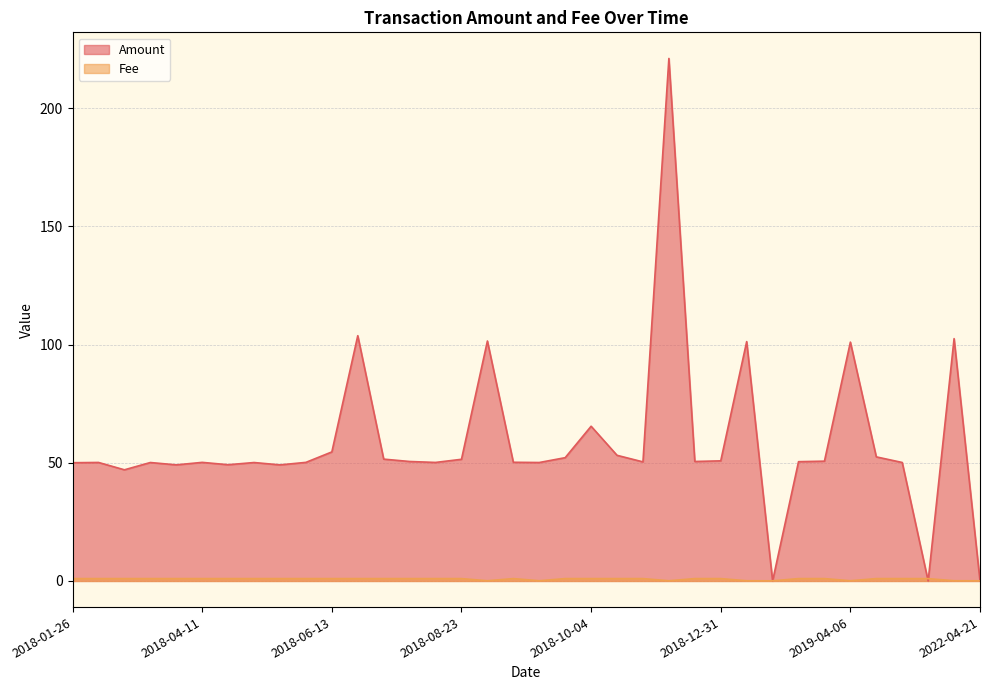

What is the maximum value for Fee?

1.0